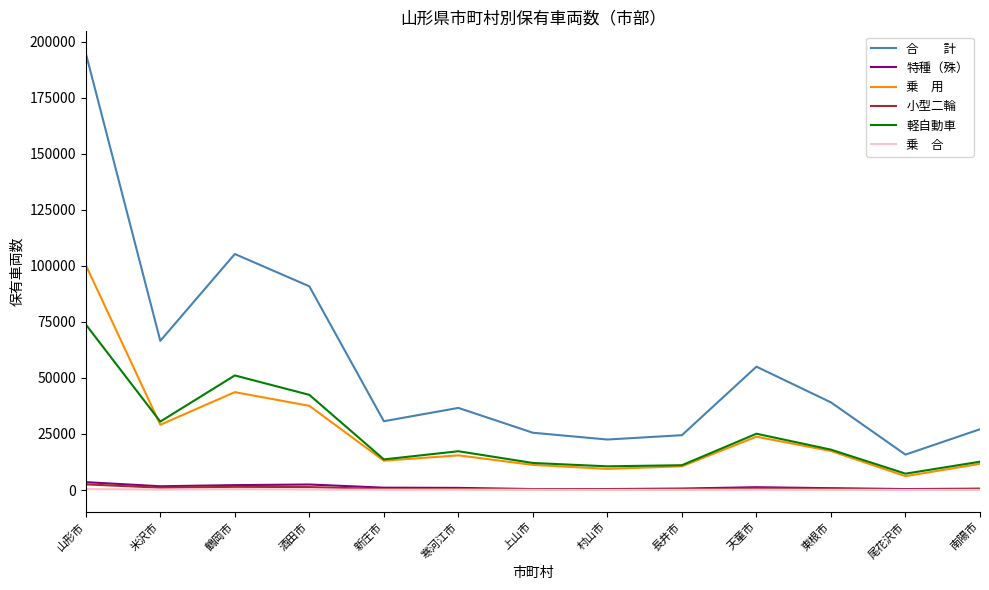

At which category is the sum across all series the highest?

山形市